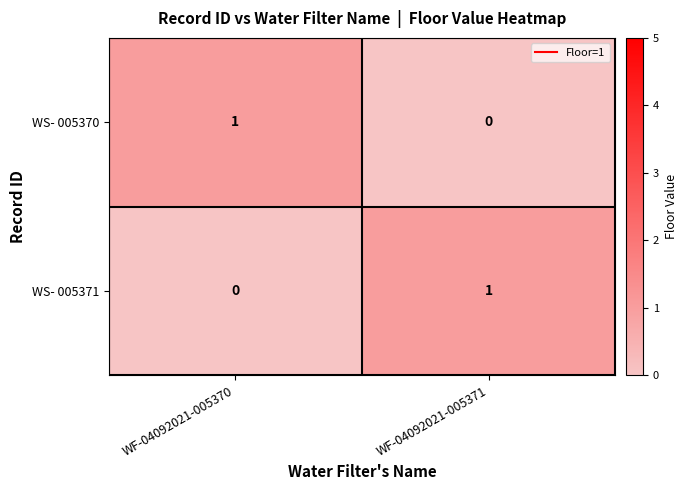

The WS- 005371 series shows 0 at WF-04092021-005370. True or false?

True